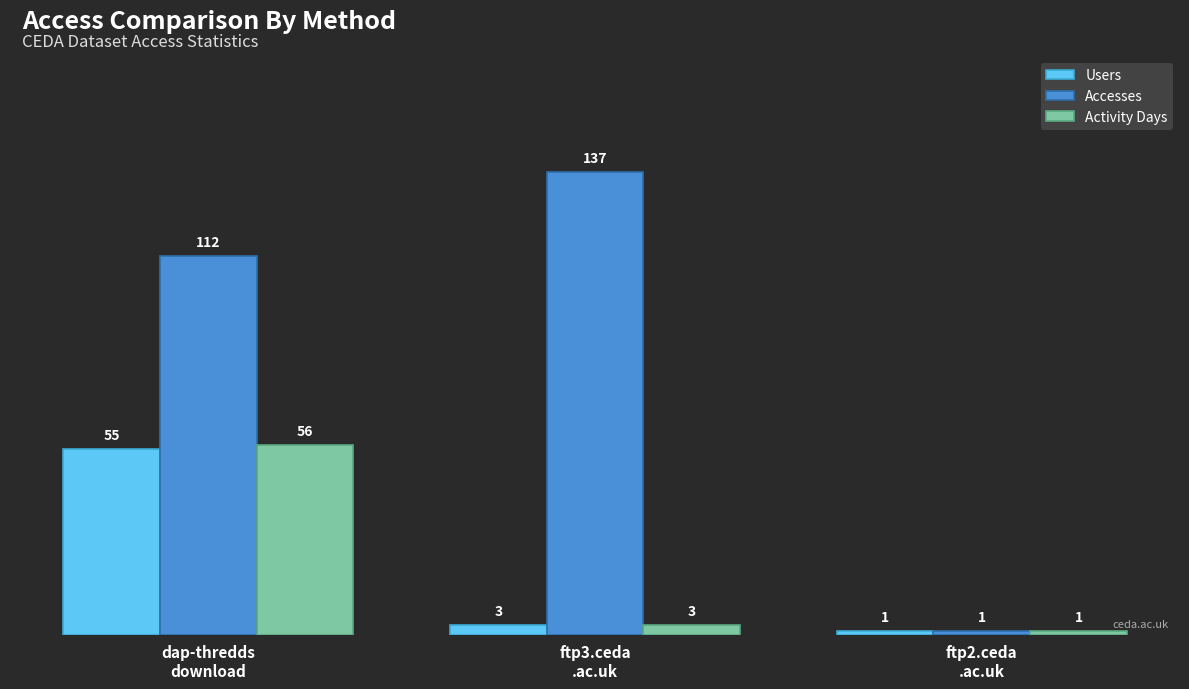

What is the value of the Accesses bar at the 1st from the left?

112